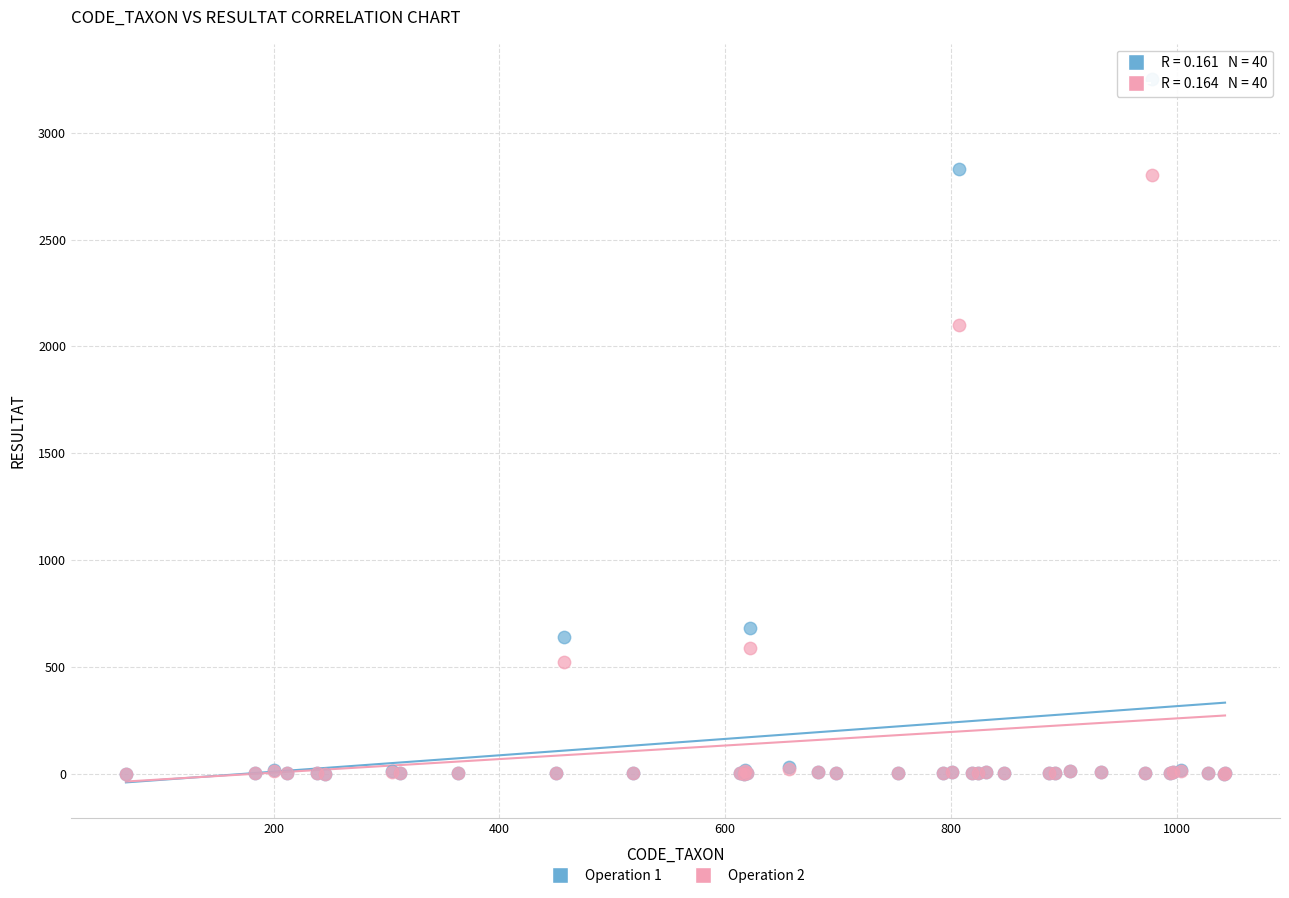

Across all series, what Y value is closest to 1626?

2100